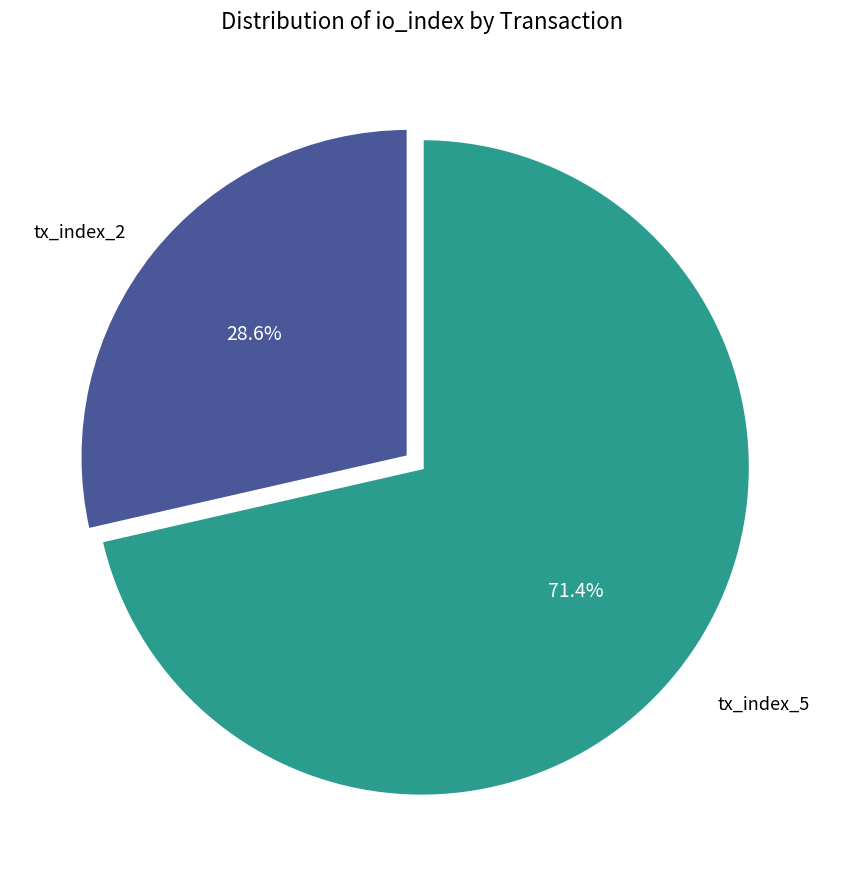

Does any single category account for the majority?

Yes